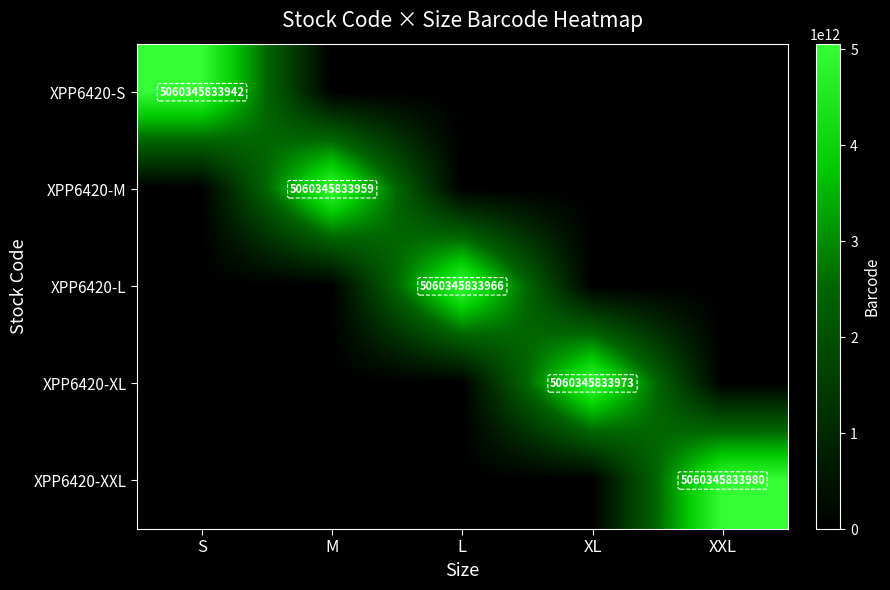

At which category is the sum across all series the highest?

XXL